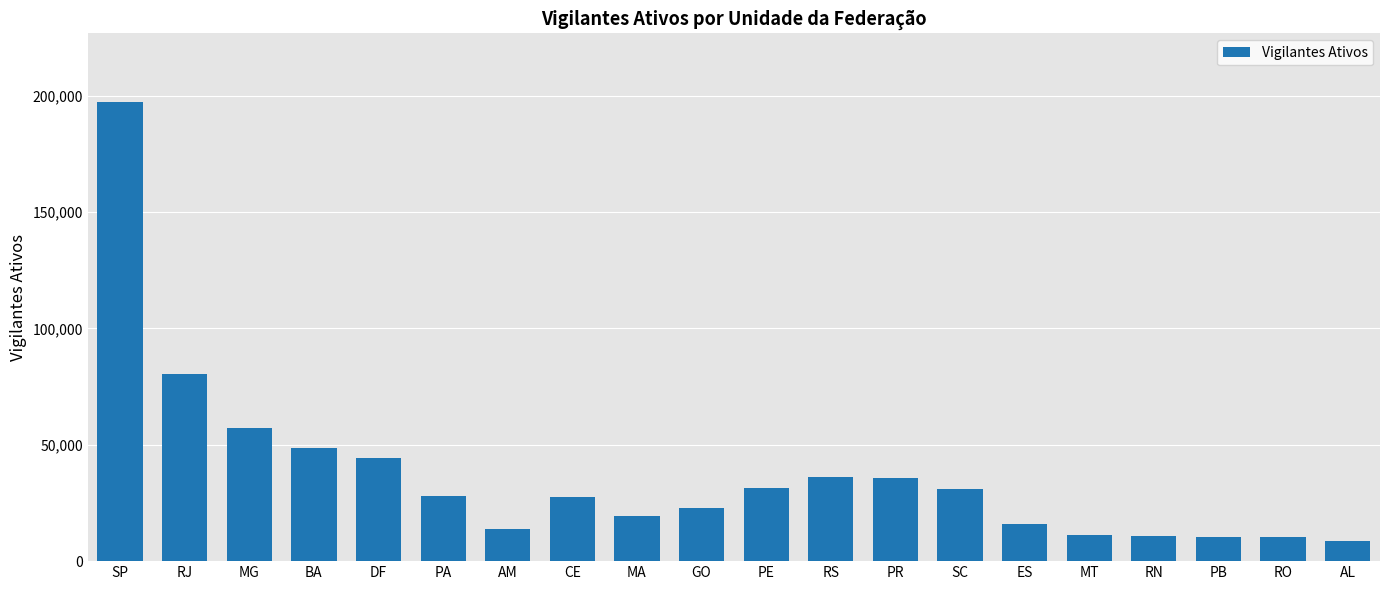

Read the value at PR.

35910